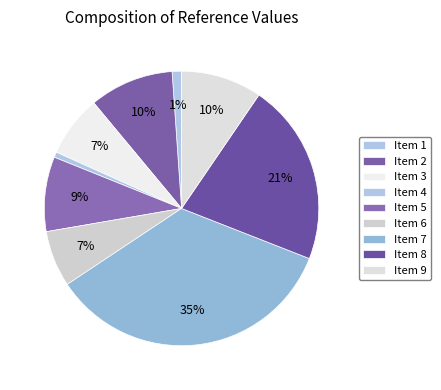

Is it true that Item 1 is 11% of the pie?

False